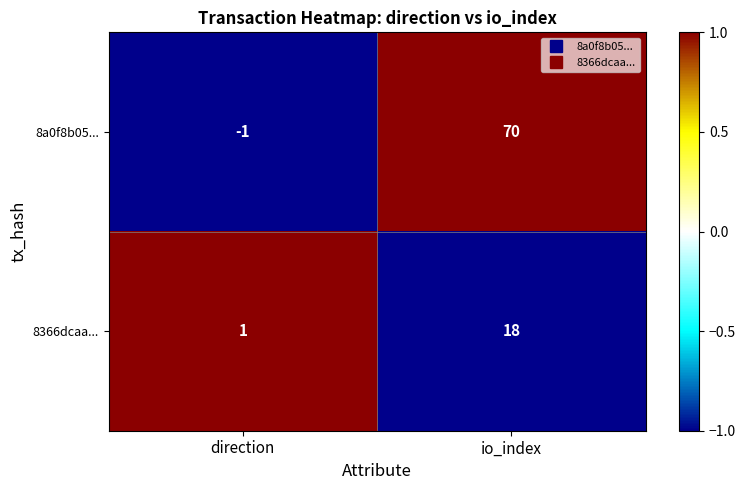

Reading left to right, list all the values displayed in this chart.

8a0f8b05...: -1	70
8366dcaa...: 1	18